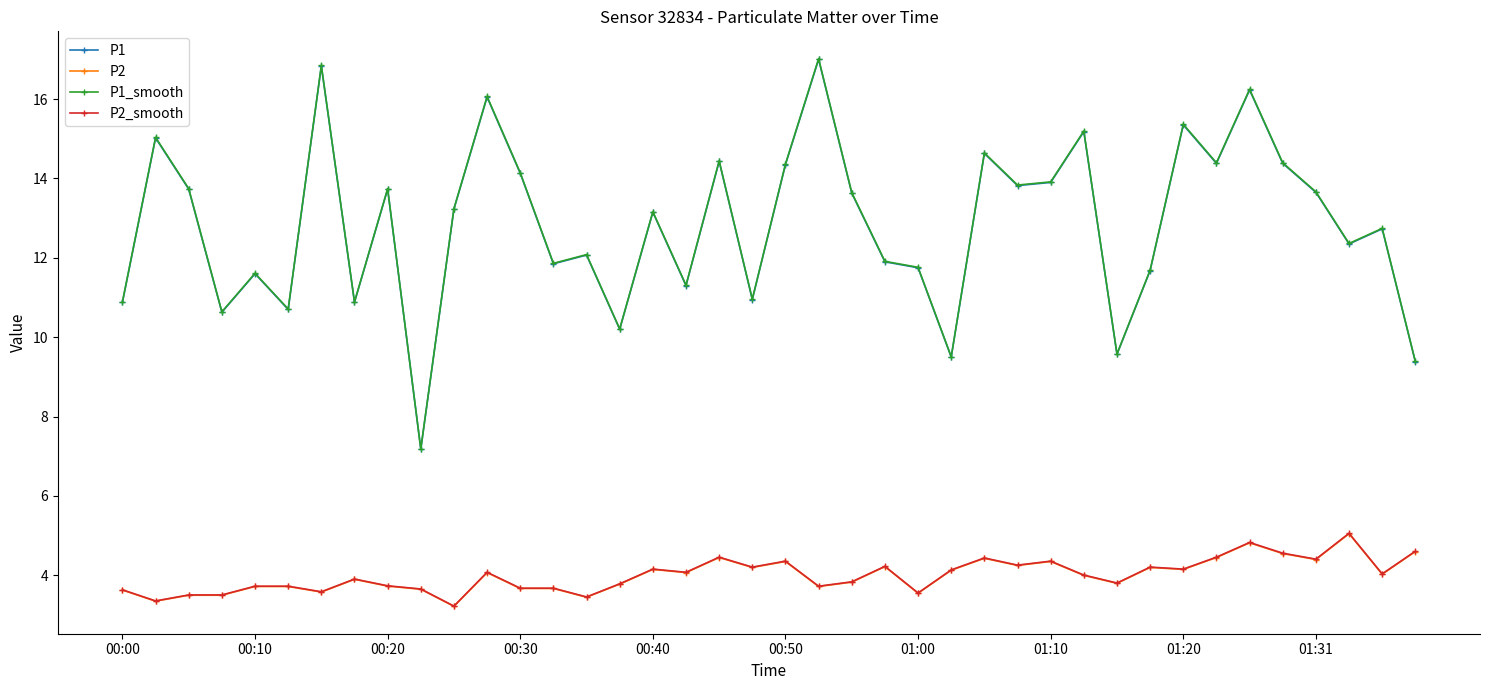

What are all the series names shown in the legend?

P1, P2, P1_smooth, P2_smooth